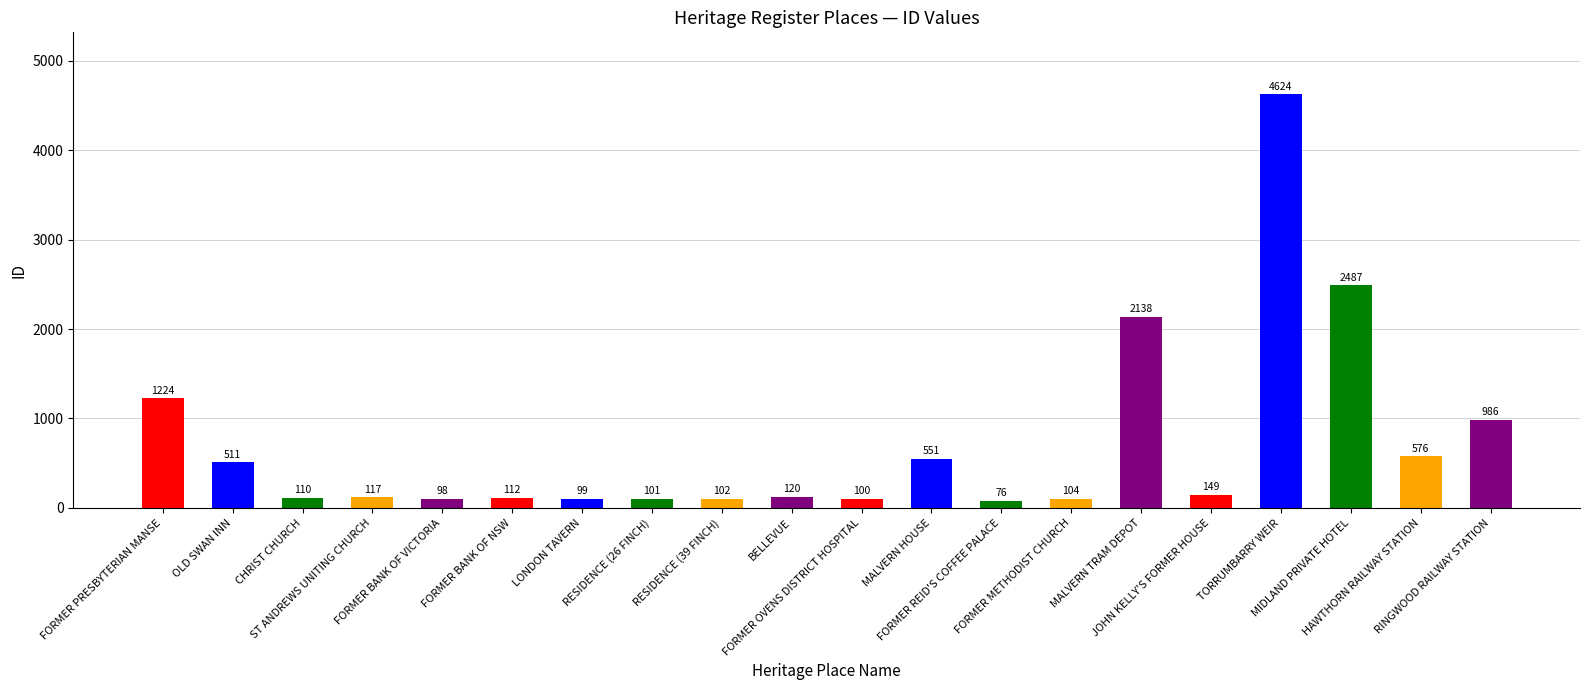

What is the sum of all values?

14385